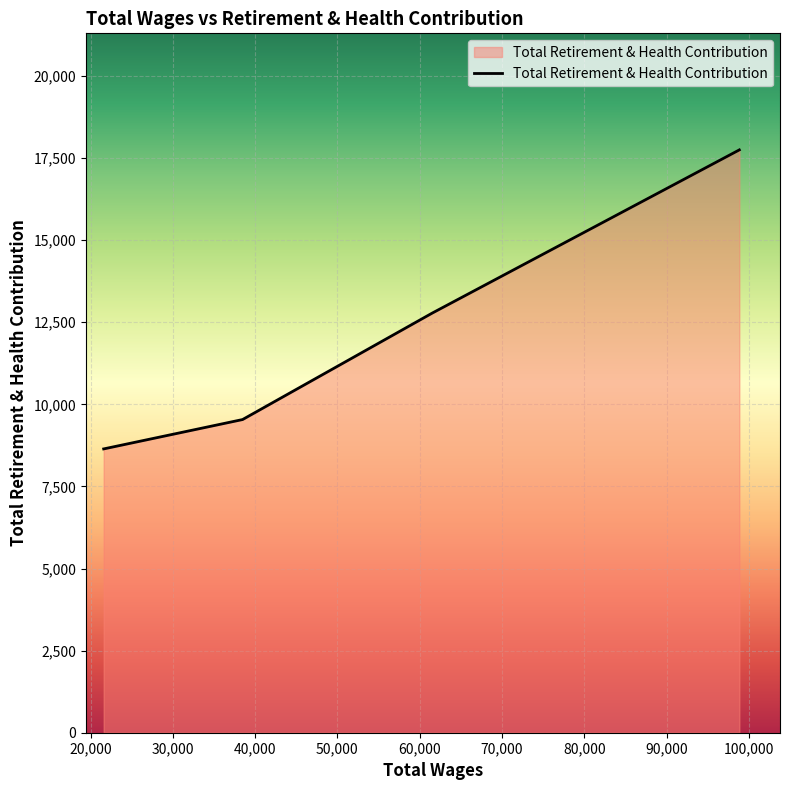

What is the difference between the maximum and minimum values?

9105